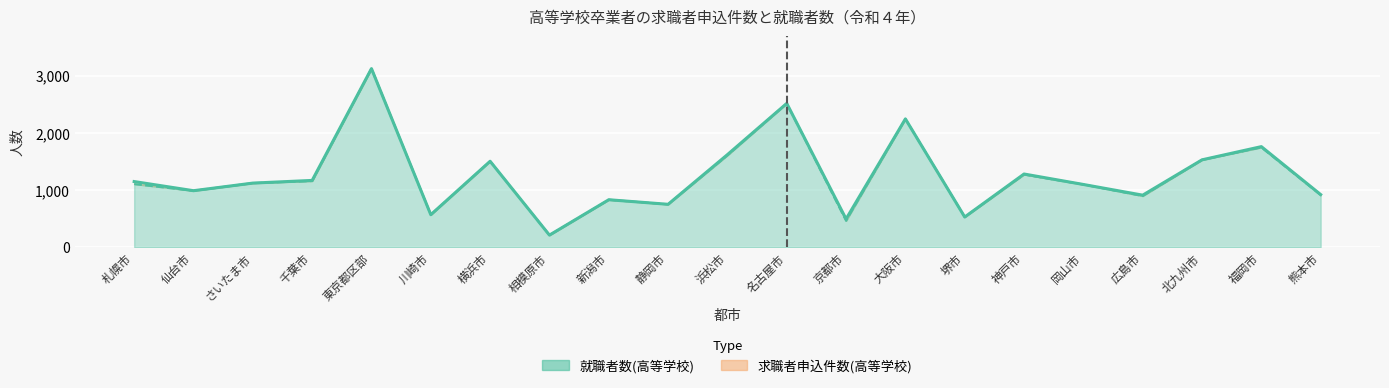

Where is the first local minimum for 求職者申込件数(高等学校)?

仙台市